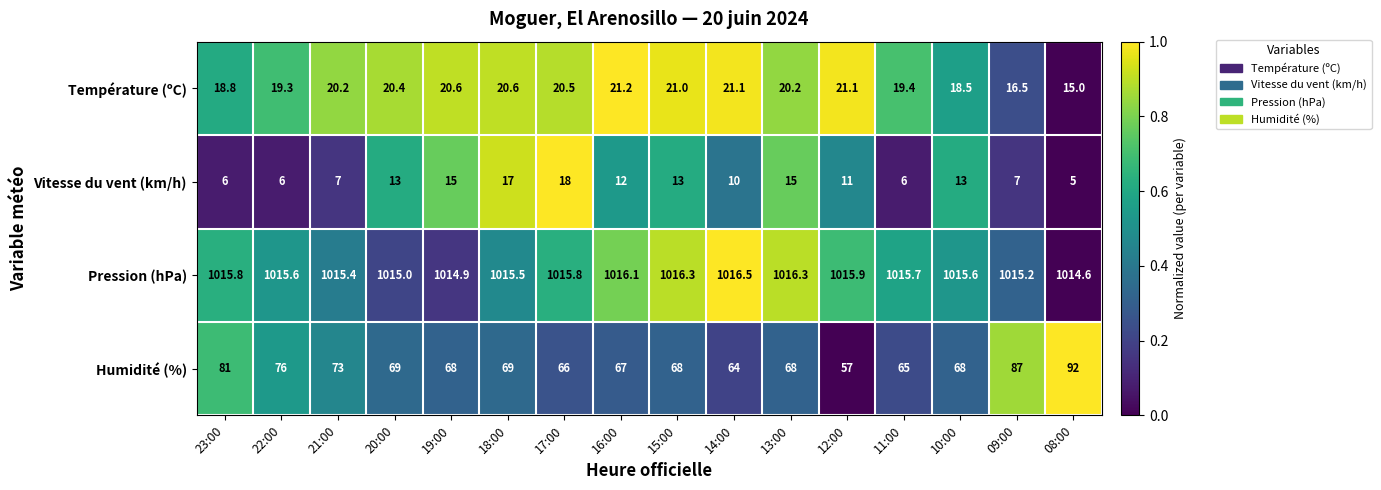

Where does the Vitesse du vent (km/h) series first go above 12?

20:00